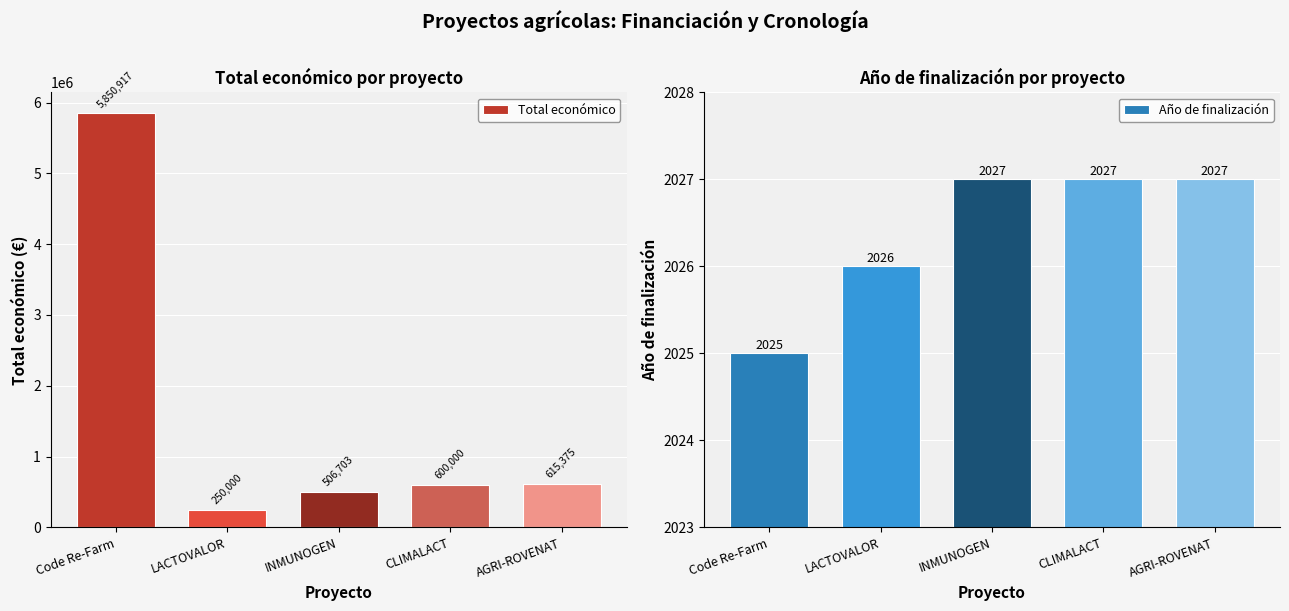

What is the minimum value for Año de finalización?

2025